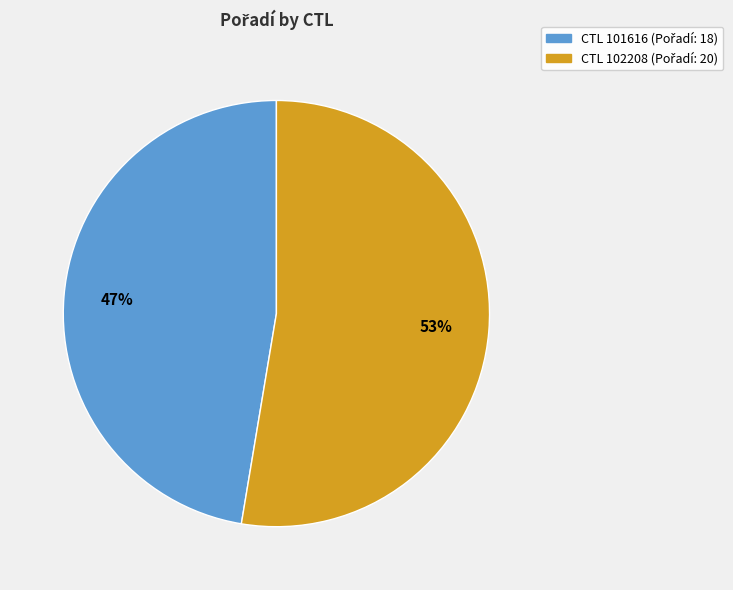

Is there a majority slice in this chart?

Yes